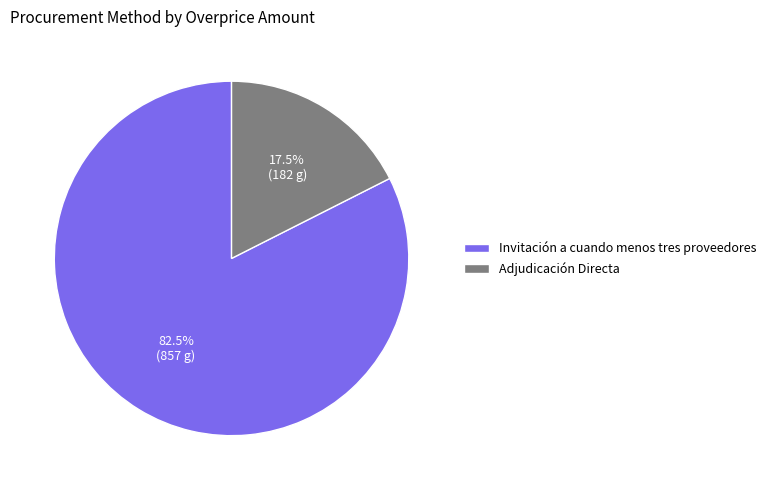

Count the number of slices in the pie.

2